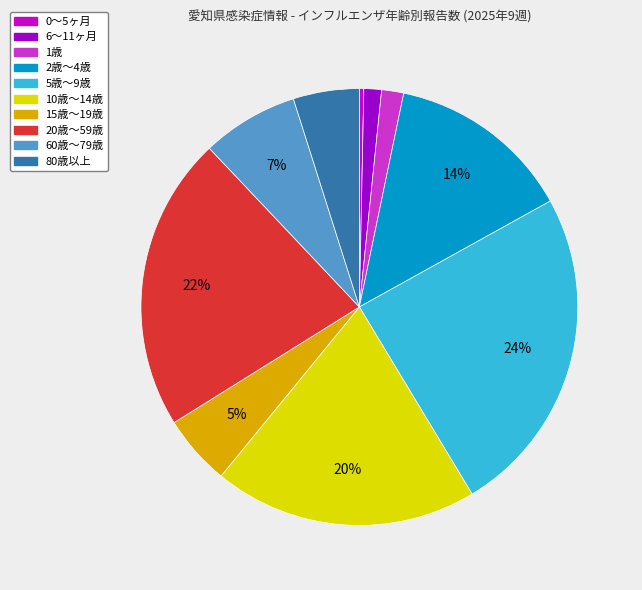

Does any single category account for the majority?

No